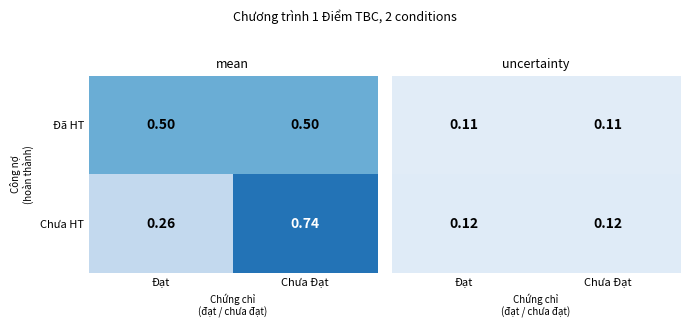

At which label does Chưa HT reach its minimum?

Đạt